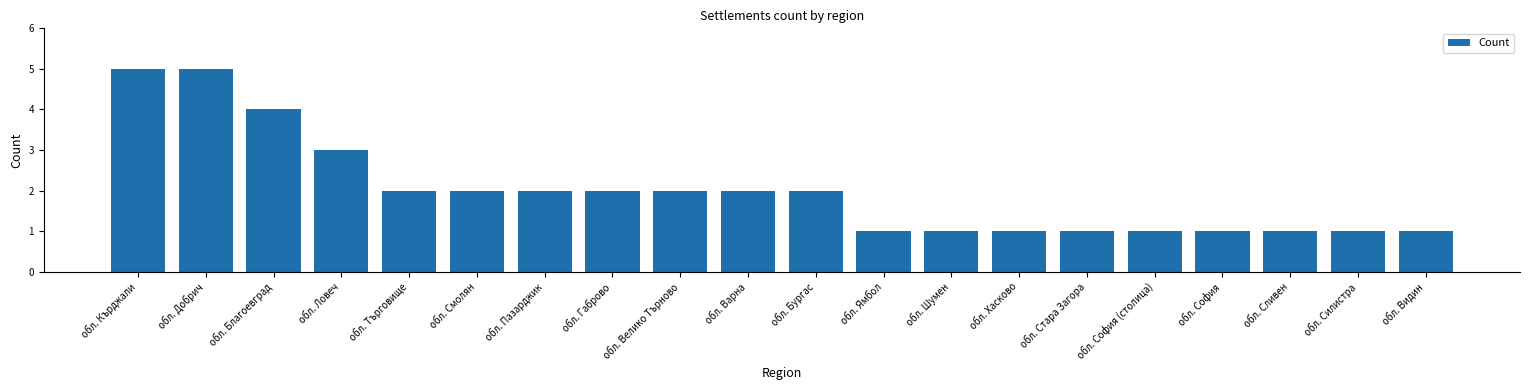

What is the sum of the values at обл. Смолян and обл. Сливен?

3